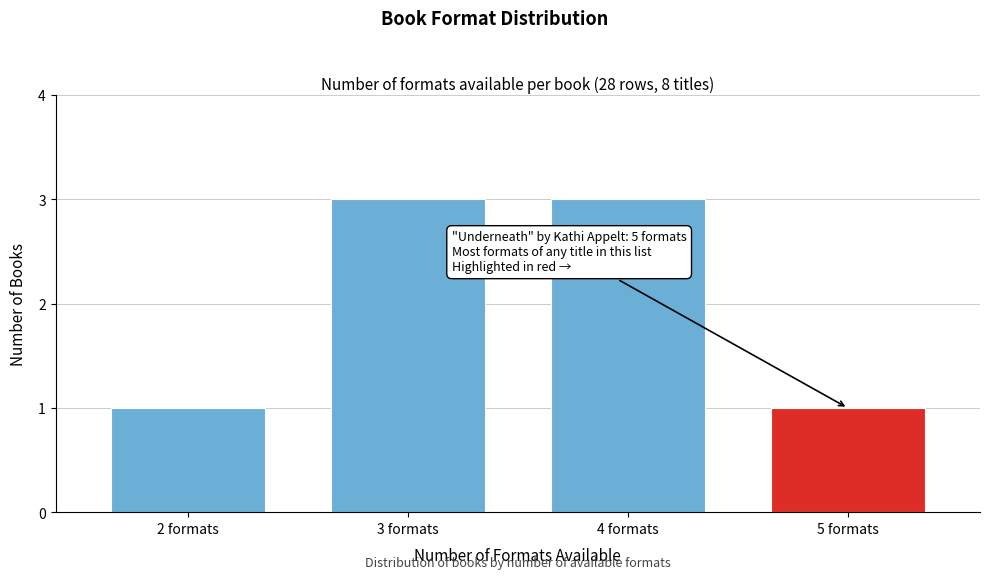

Reading left to right, what are all the values shown in this chart?

2 formats=1	3 formats=3	4 formats=3	5 formats=1